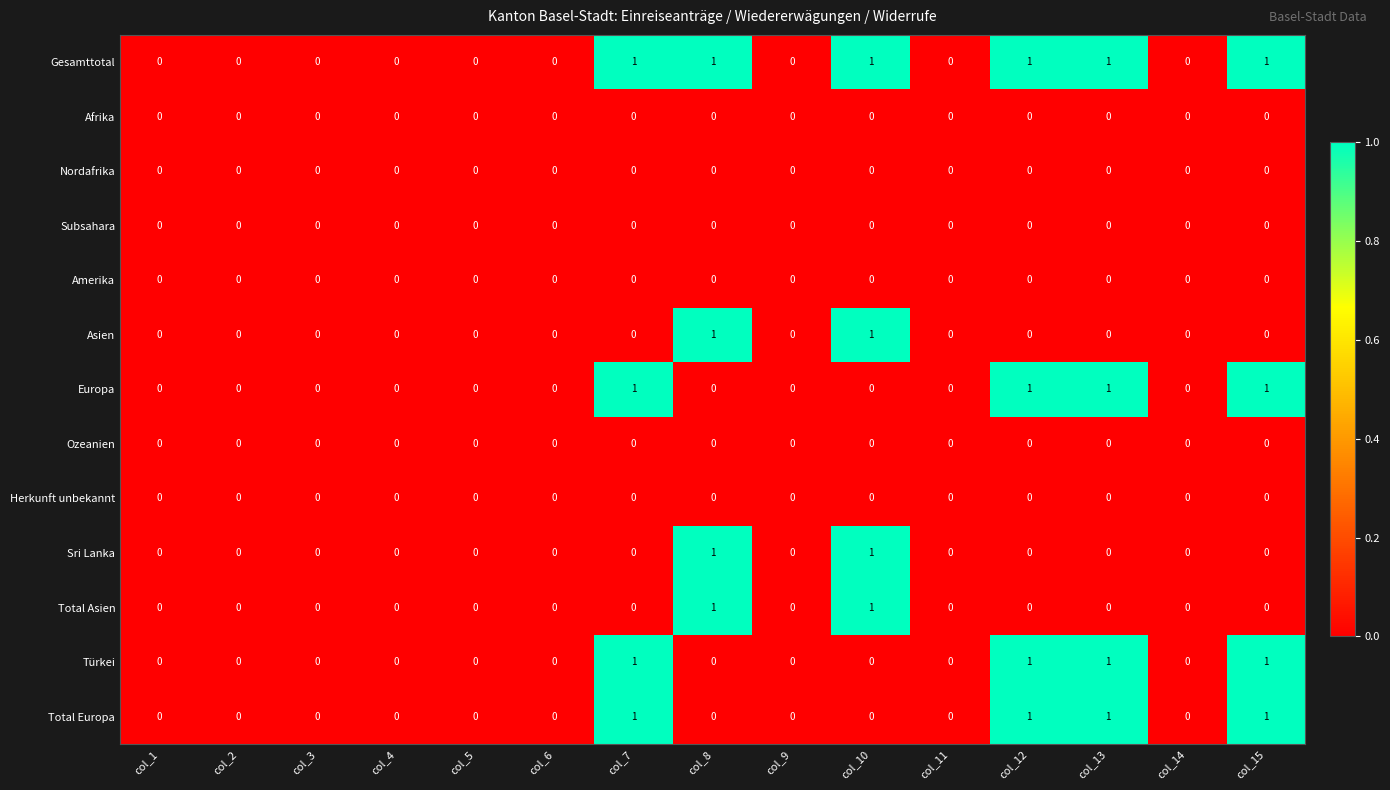

What is the spread (max minus min) of values at col_7?

1